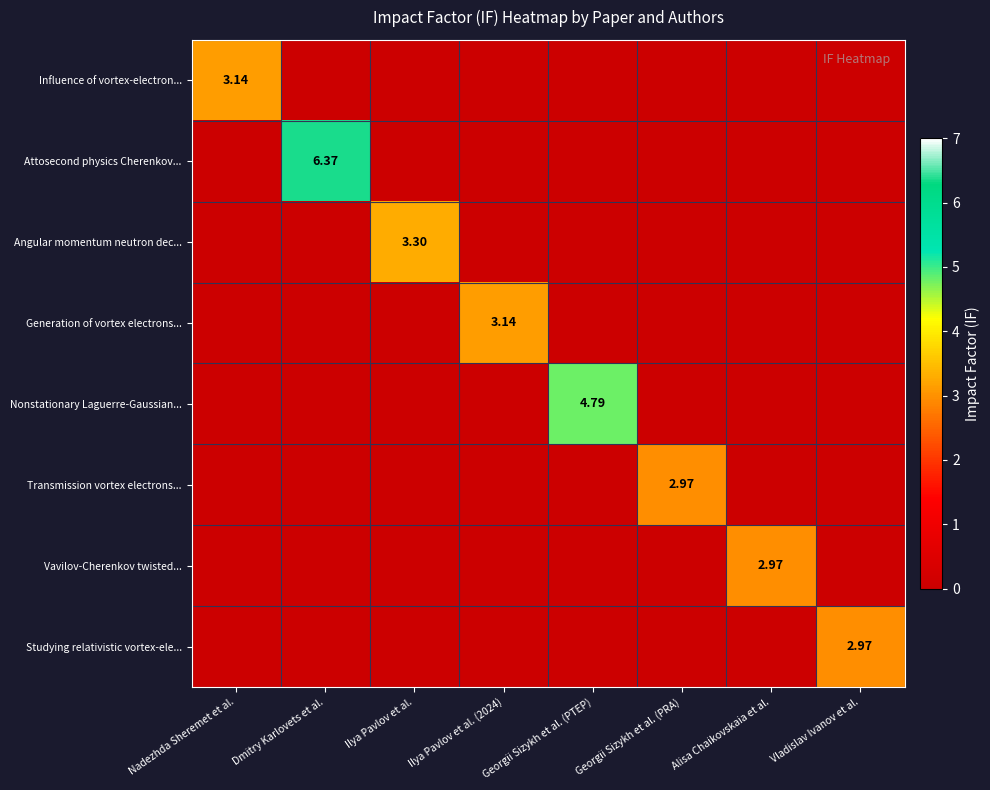

What is the average value of the Vavilov-Cherenkov twisted... series?

0.4